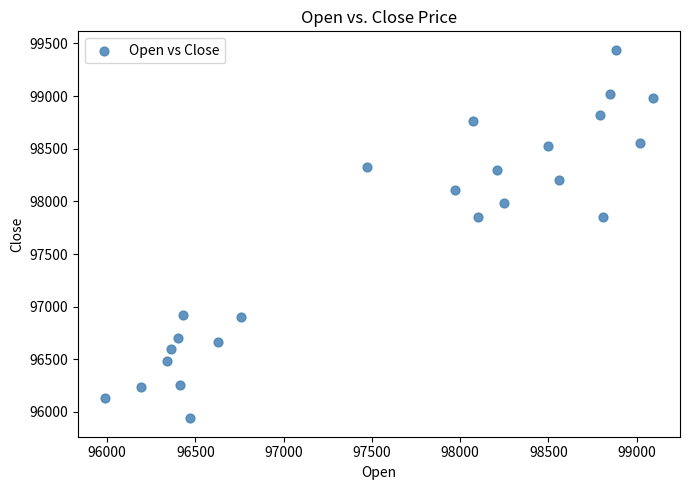

What is the range of Y values (max minus min)?

3500